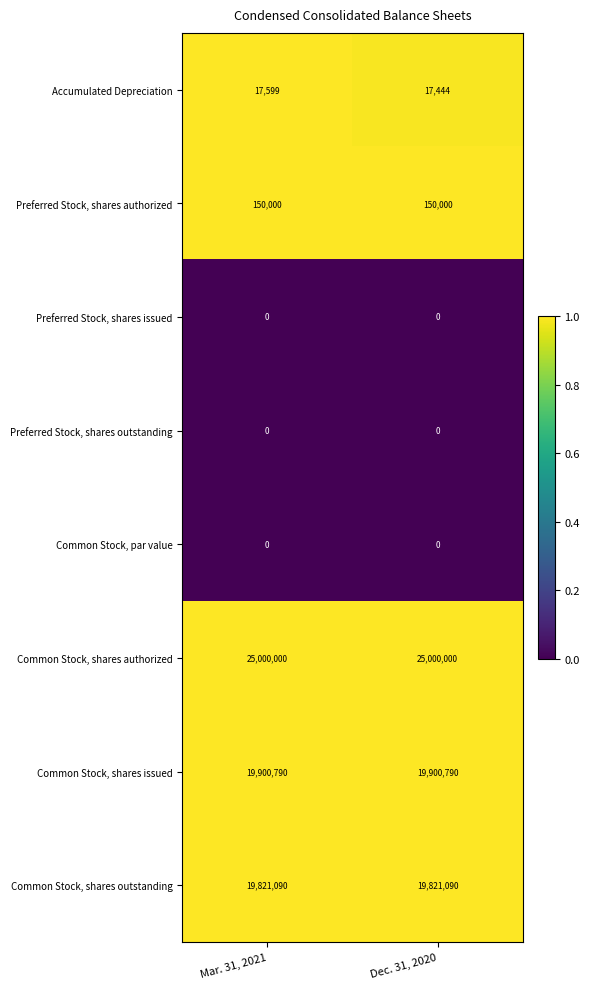

What is the sum of the Preferred Stock, shares authorized values at Dec. 31, 2020 and Mar. 31, 2021?

300000